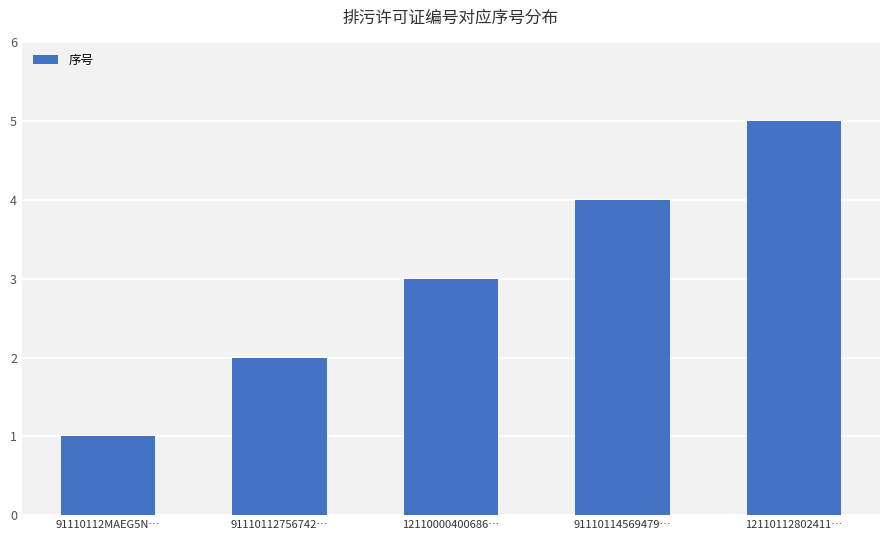

What value does the data have at 91110114569479…?

4